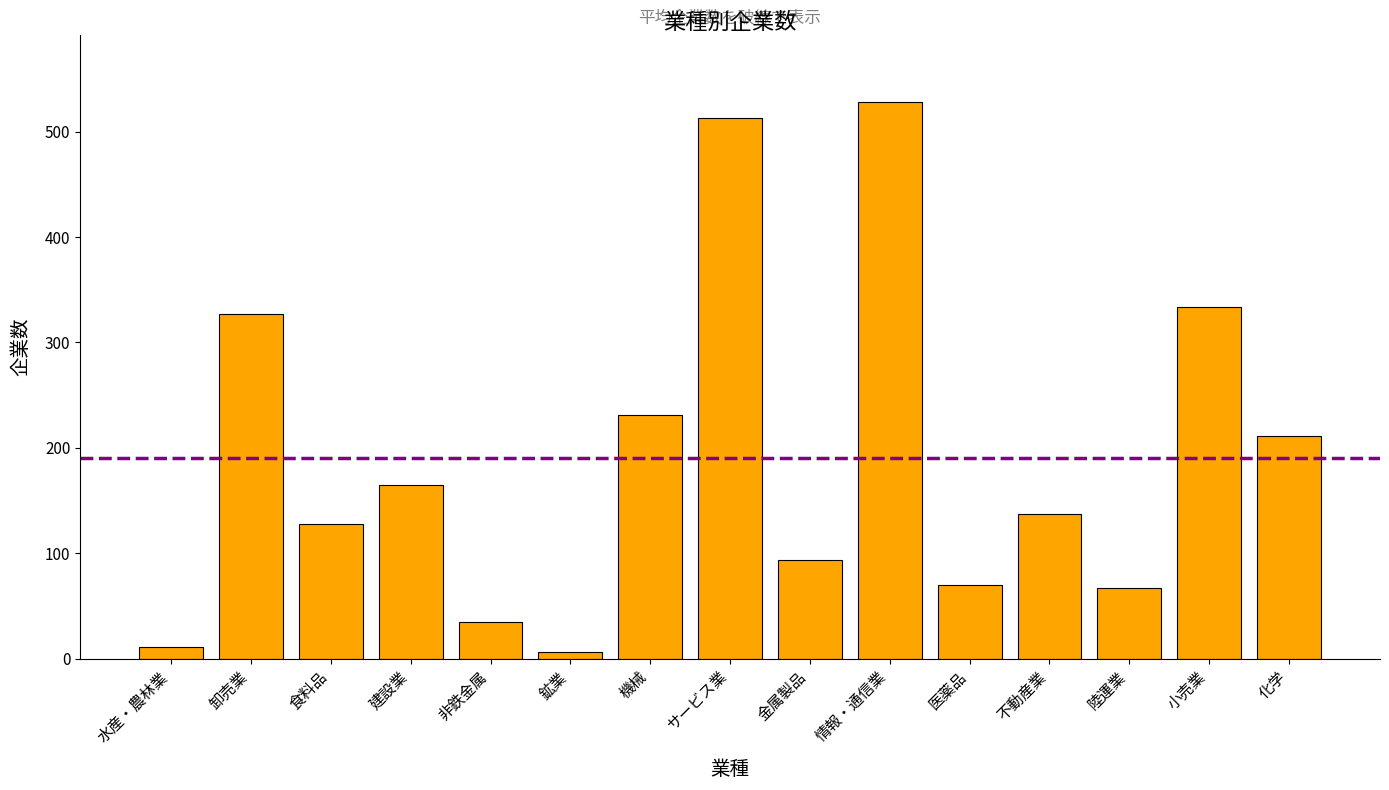

Does the chart contain any negative values?

No